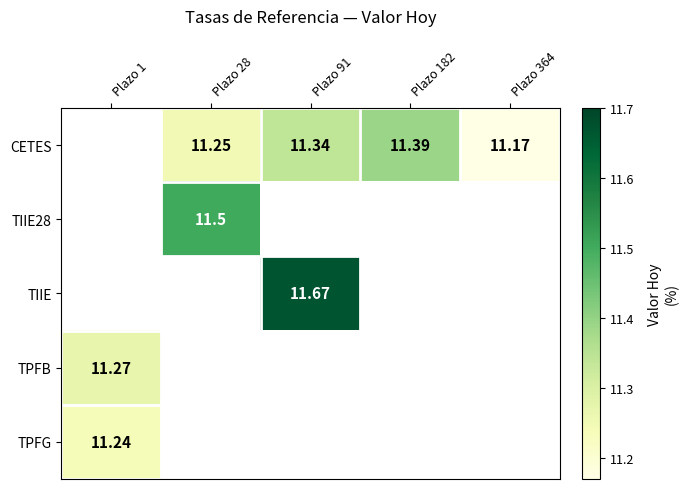

Which label corresponds to the smallest value in the chart?

Plazo 364